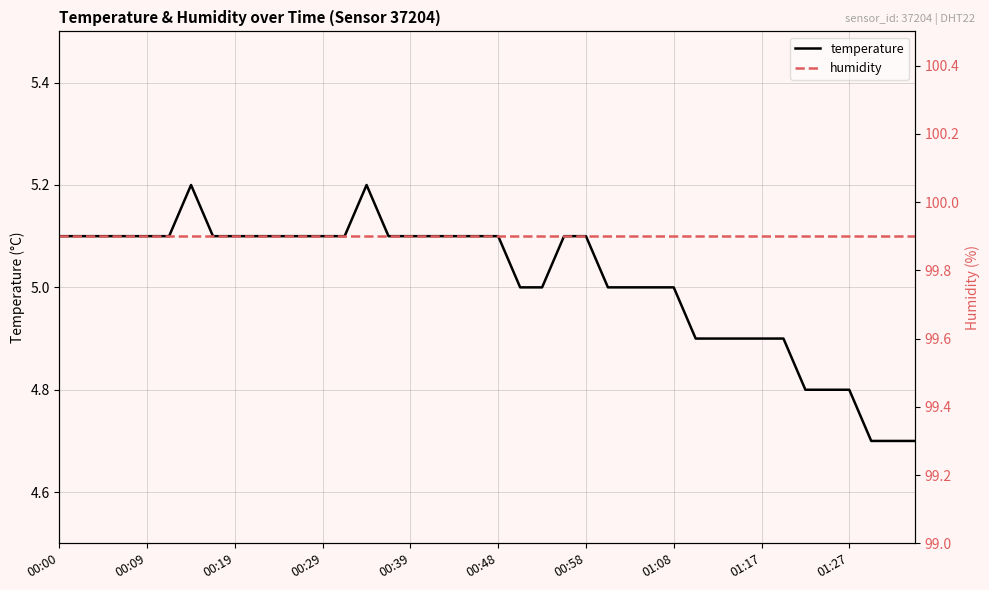

What is the lowest value of the temperature series?

4.7